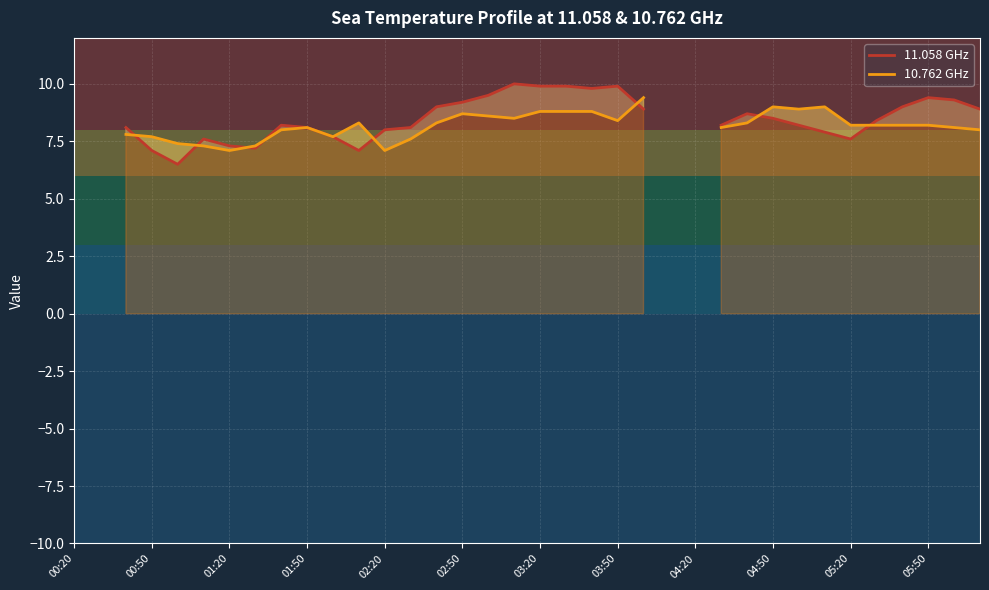

How many lines are shown in the chart?

2